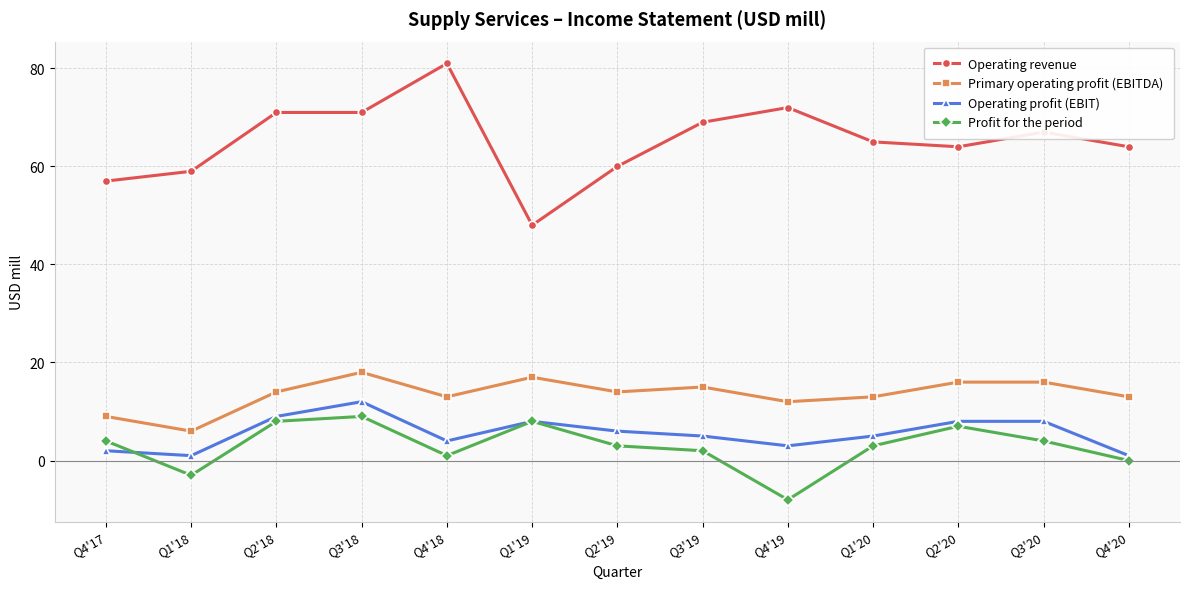

Which category has the highest value in the Profit for the period series?

Q3'18